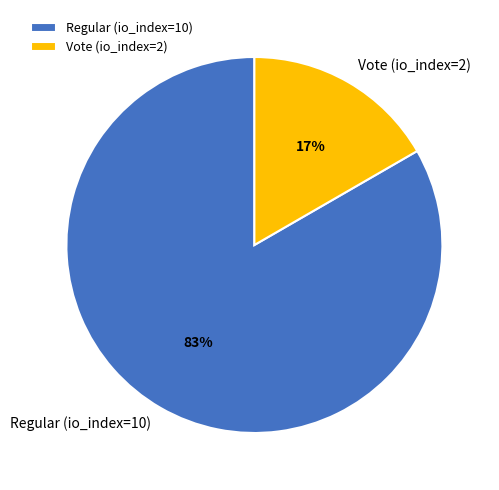

To the nearest percent, what is the combined percentage of Regular (io_index=10) and Vote (io_index=2)?

100%